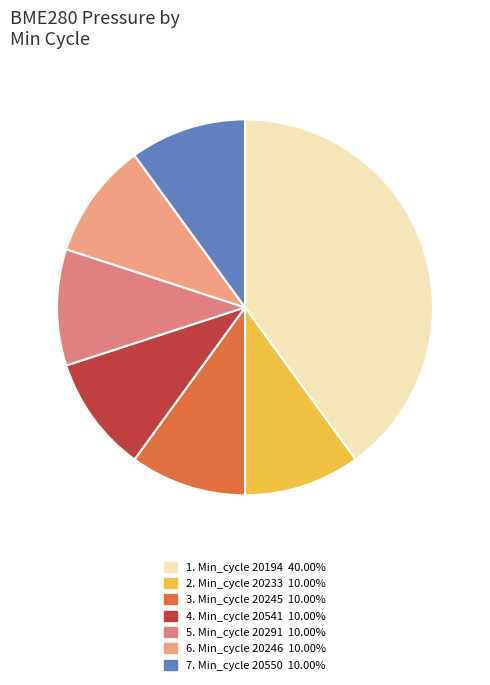

How many segments does this pie chart have?

7